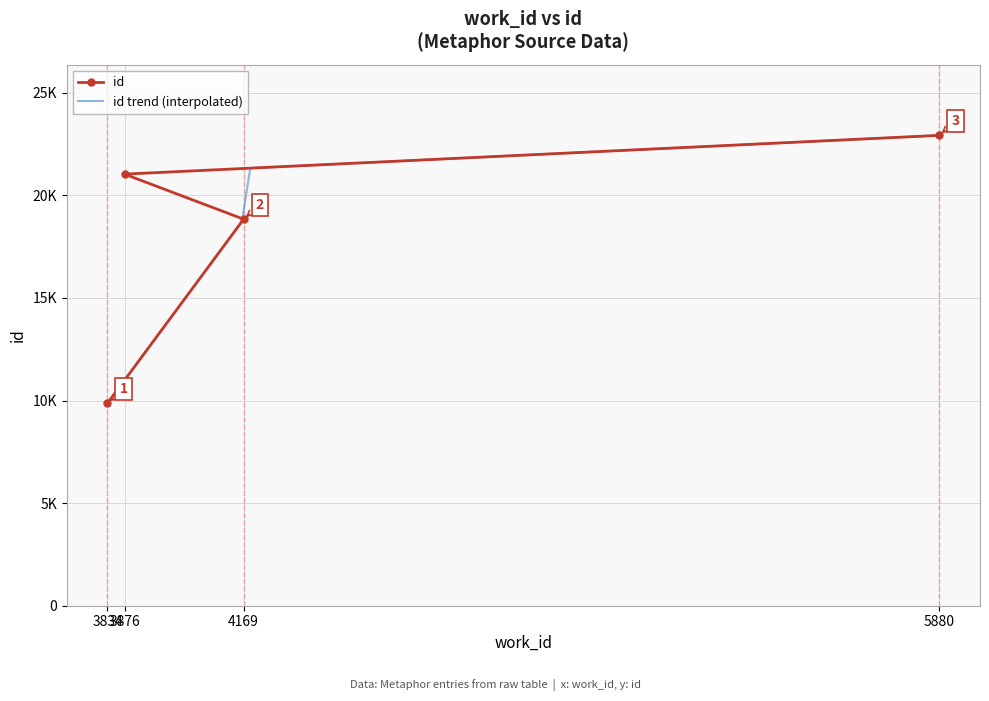

Rank the categories by value from lowest to highest.

3834, 4169, 3876, 5880